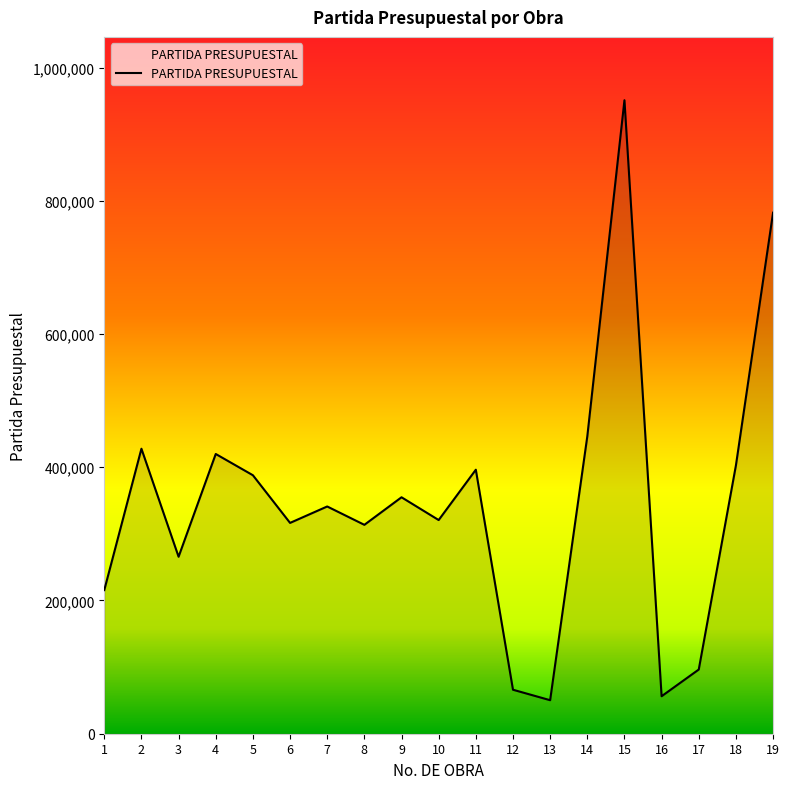

What is the approximate value at 10?

320753.4